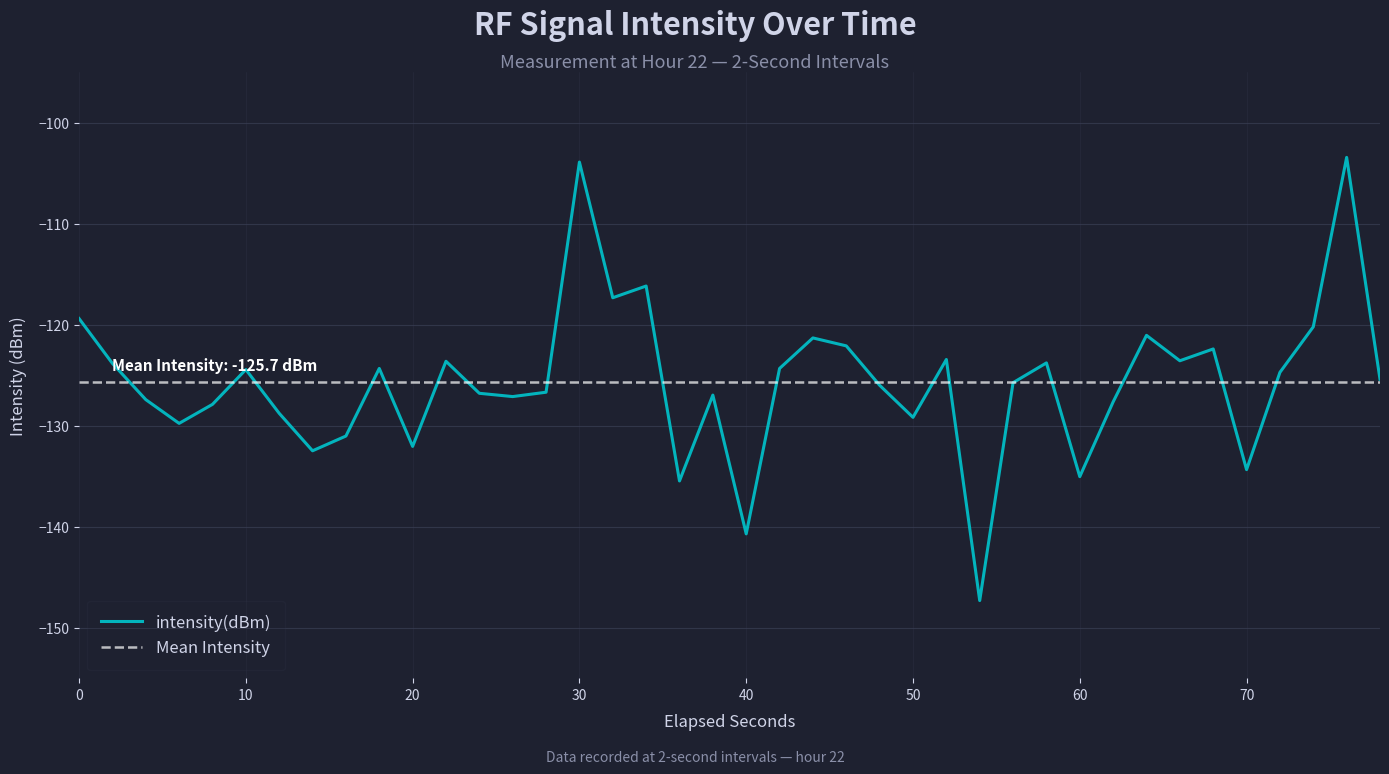

How many categories are shown in the chart?

40